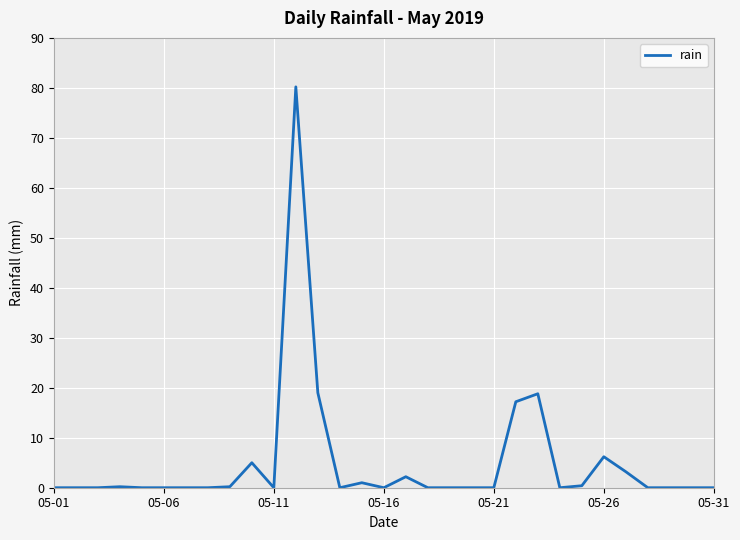

What is the maximum value shown in the chart?

80.2